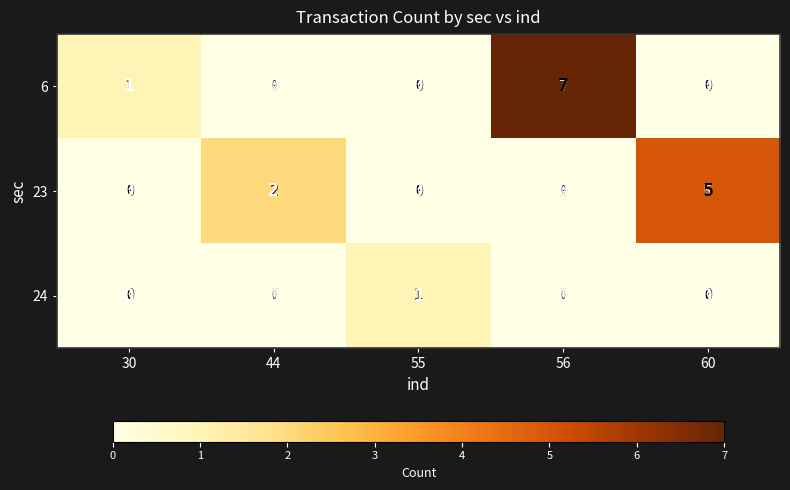

What is the sum of all 23 values?

7